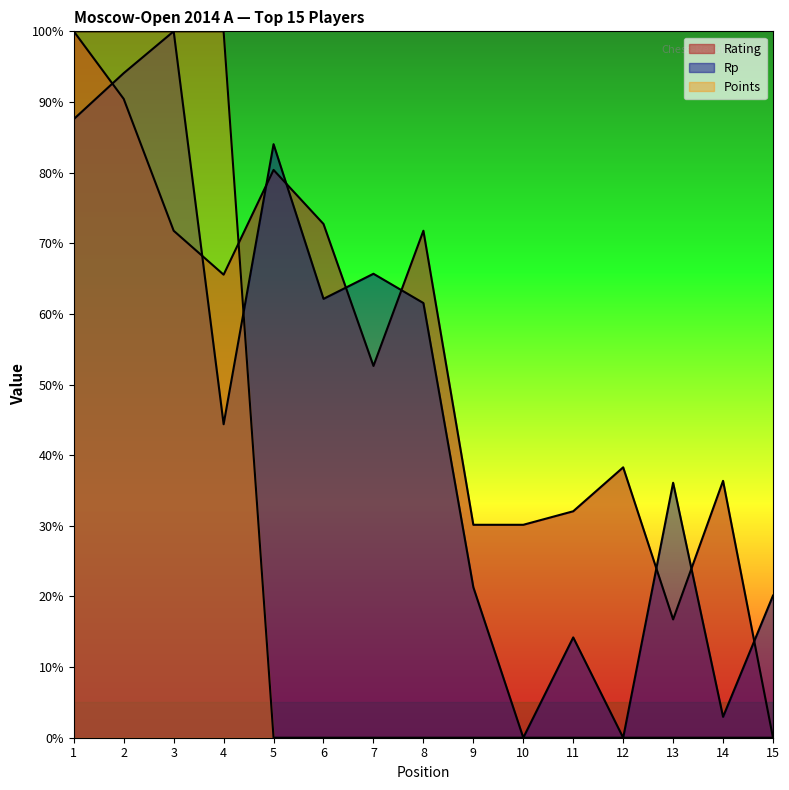

Reading left to right, list all the values displayed in this chart.

Rating: 100.0	90.4	71.8	65.6	80.4	72.7	52.6	71.8	30.1	30.1	32.1	38.3	16.7	36.4	0.0
Points: 100.0	100.0	100.0	100.0	0.0	0.0	0.0	0.0	0.0	0.0	0.0	0.0	0.0	0.0	0.0
Rp: 87.6	94.1	100.0	44.4	84.0	62.1	65.7	61.5	21.3	0.0	14.2	0.0	36.1	3.0	20.1